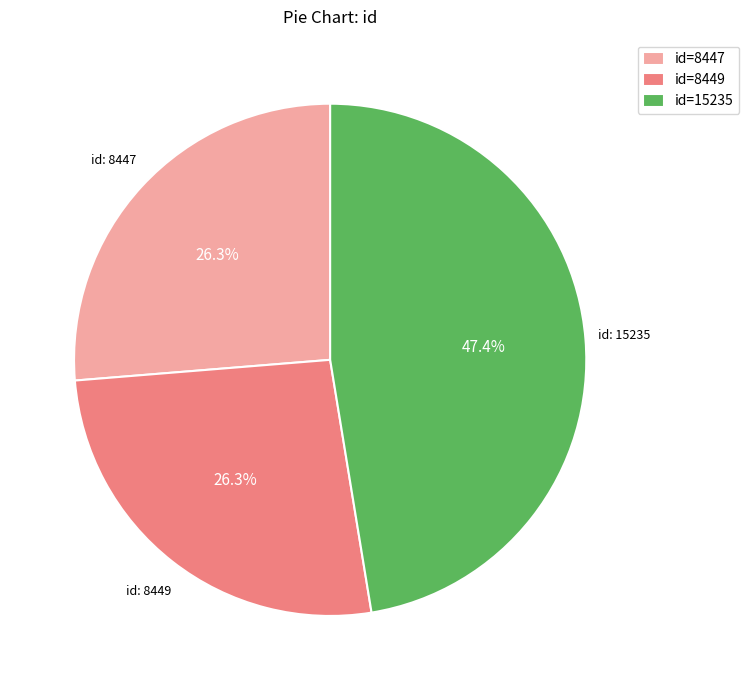

How much of the chart is everything except id: 8449?

73.7%